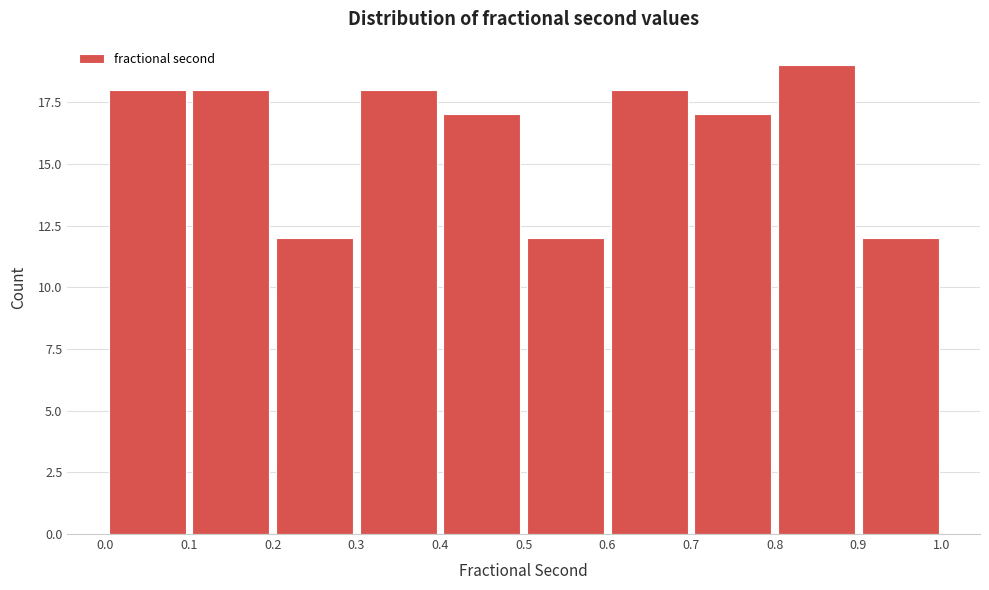

Reading left to right, list every bar in this chart as the range it spans on the x-axis followed by its height. The values are not printed on the chart, so give them approximately, as read against the axis.

0.0 to 0.1: 18
0.1 to 0.2: 18
0.2 to 0.3: 12
0.3 to 0.4: 18
0.4 to 0.5: 17
0.5 to 0.6: 12
0.6 to 0.7: 18
0.7 to 0.8: 17
0.8 to 0.9: 19
0.9 to 1.0: 12